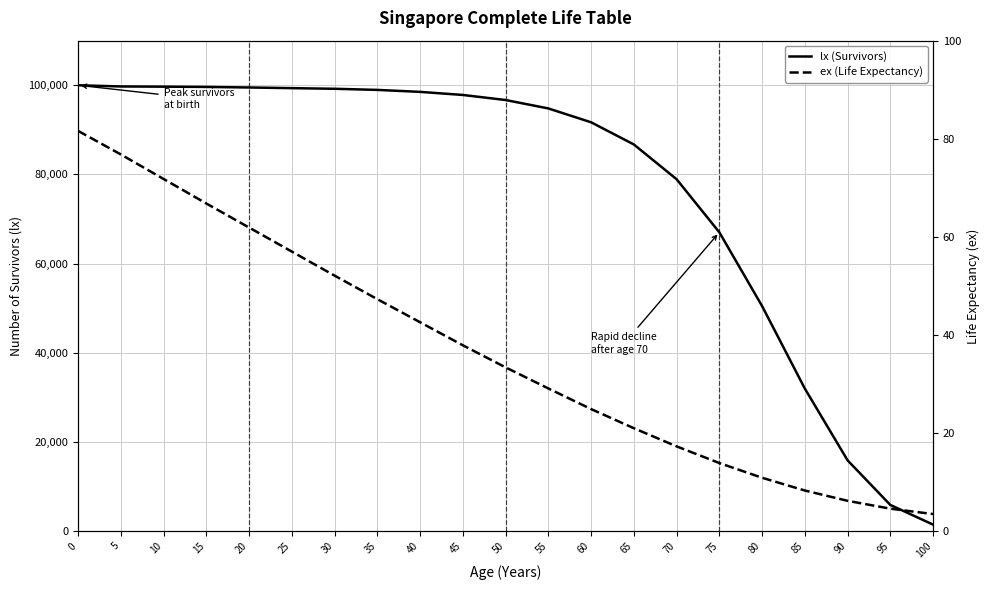

How many distinct data groups are displayed?

2